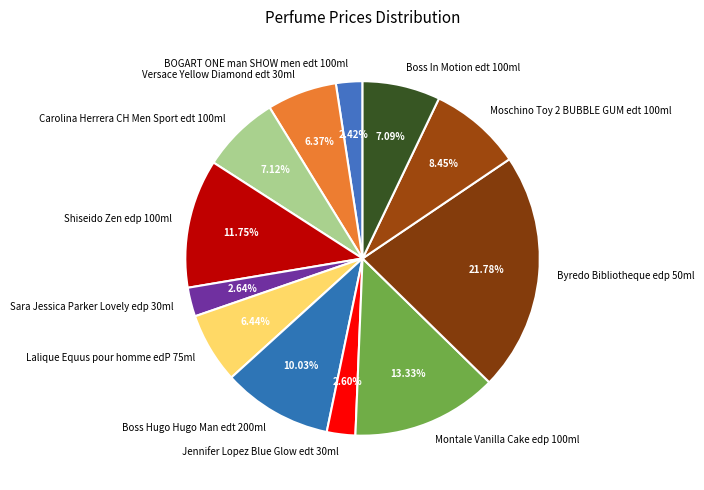

What percentage do Byredo Bibliotheque edp 50ml and Lalique Equus pour homme edP 75ml together represent?

28.2%